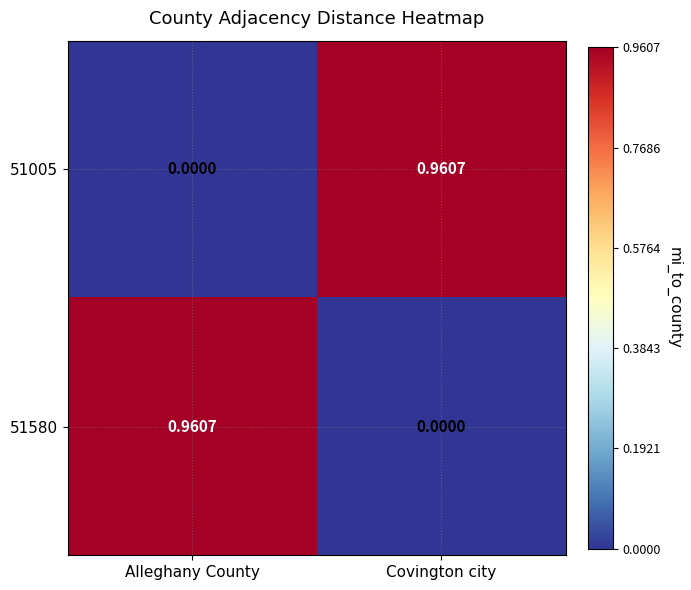

Which category has the highest value in the 51580 series?

Alleghany County